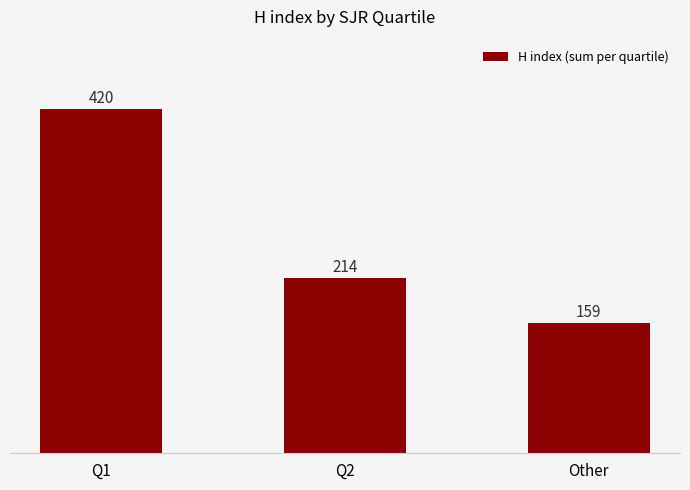

Reading left to right, what are all the values shown in this chart?

Q1=420	Q2=214	Other=159